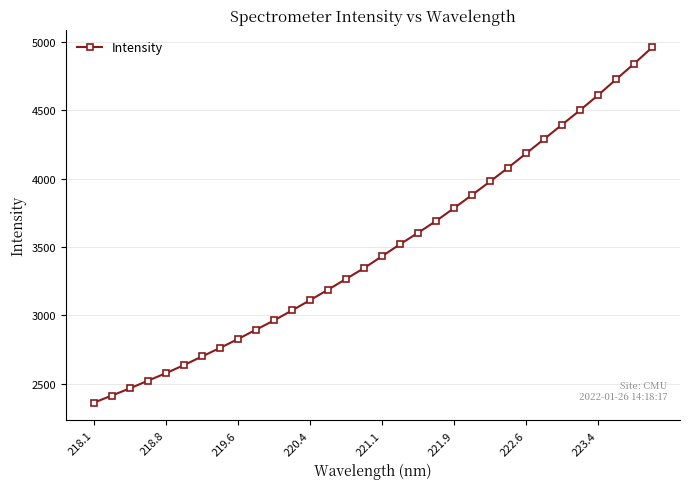

What is the minimum value shown in the chart?

2362.4